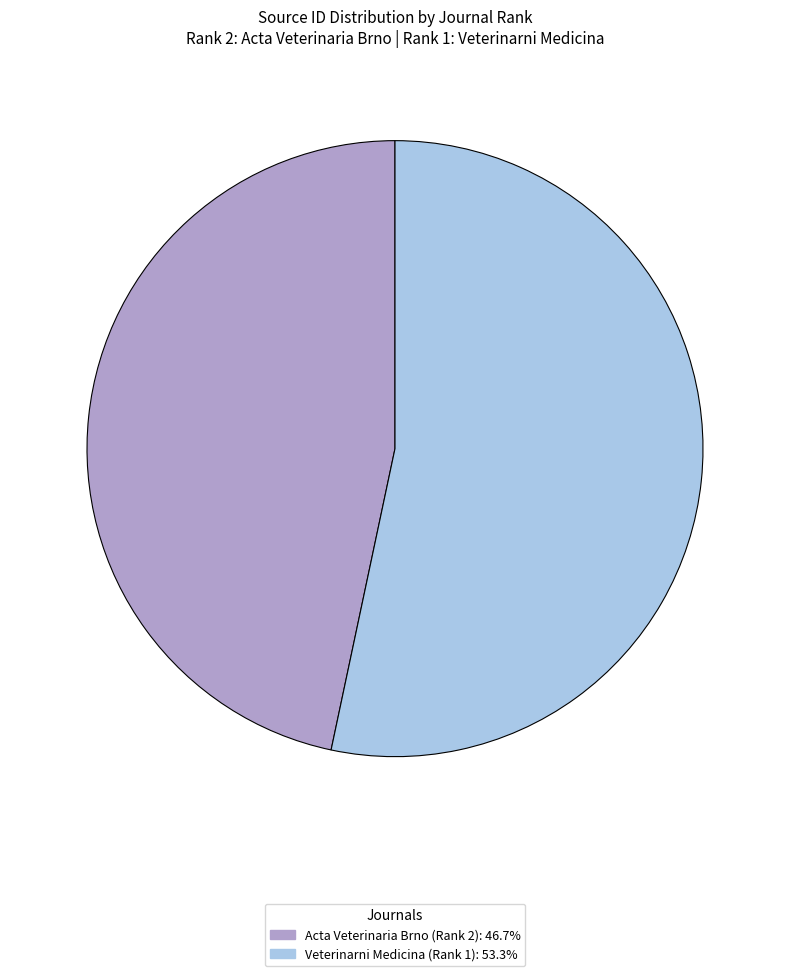

Which slice is the largest?

Veterinarni Medicina (Rank 1)